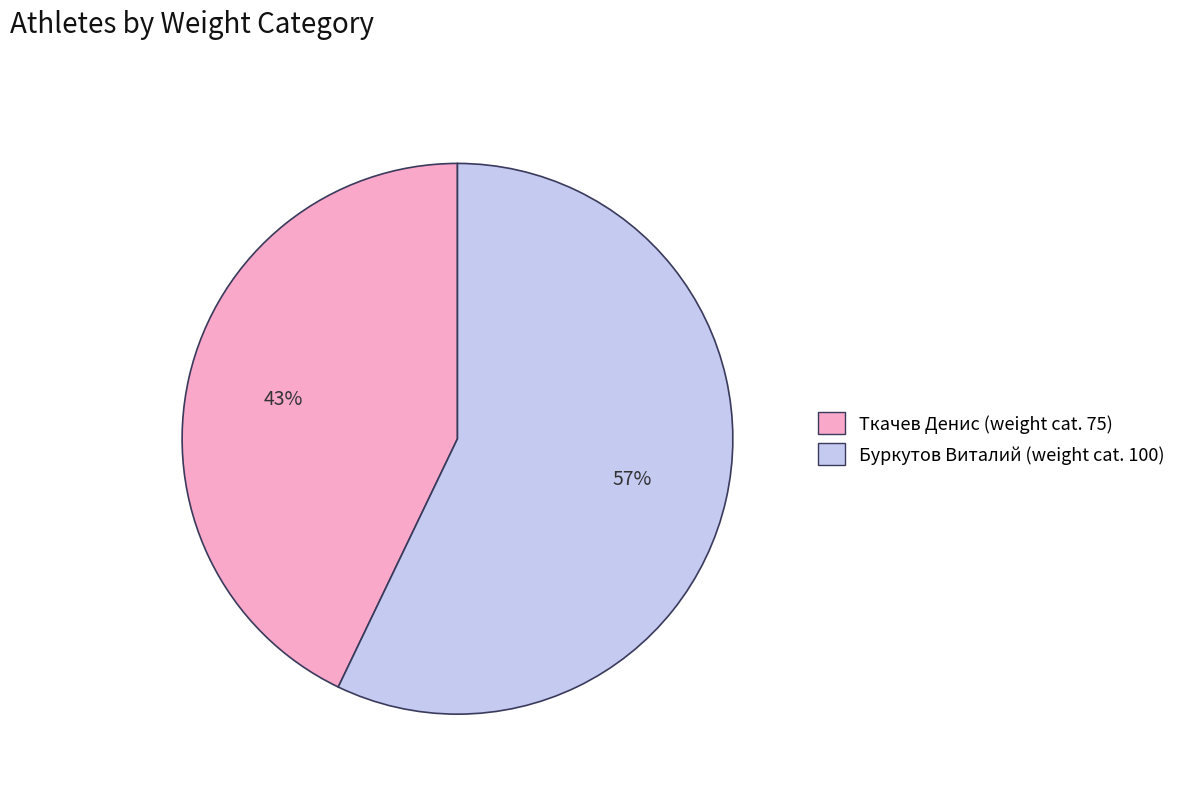

Is Буркутов Виталий the majority of the pie?

Yes